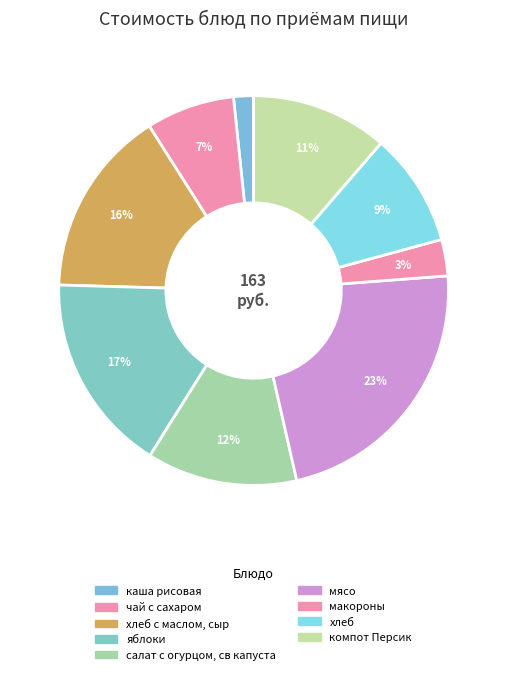

How many slices are in this pie chart?

9